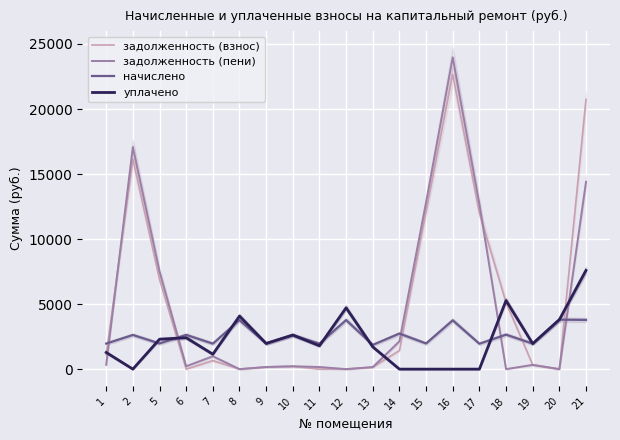

Which series changed the most between 10 and 13?

уплачено